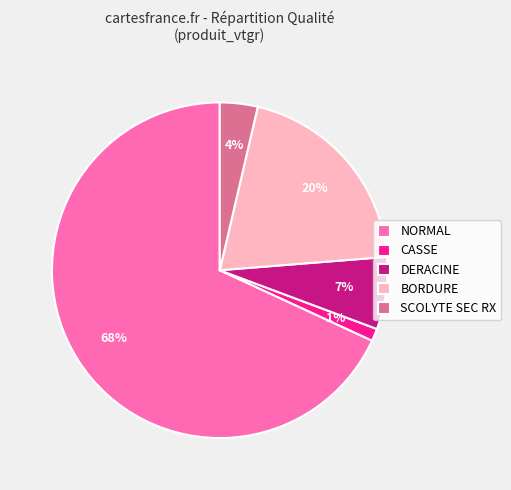

True or false: BORDURE accounts for 12% of the total.

False